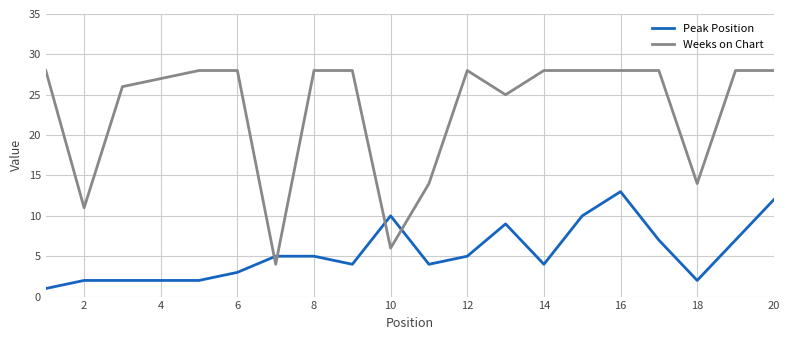

What is the difference between the maximum and minimum values in the Weeks on Chart series?

24